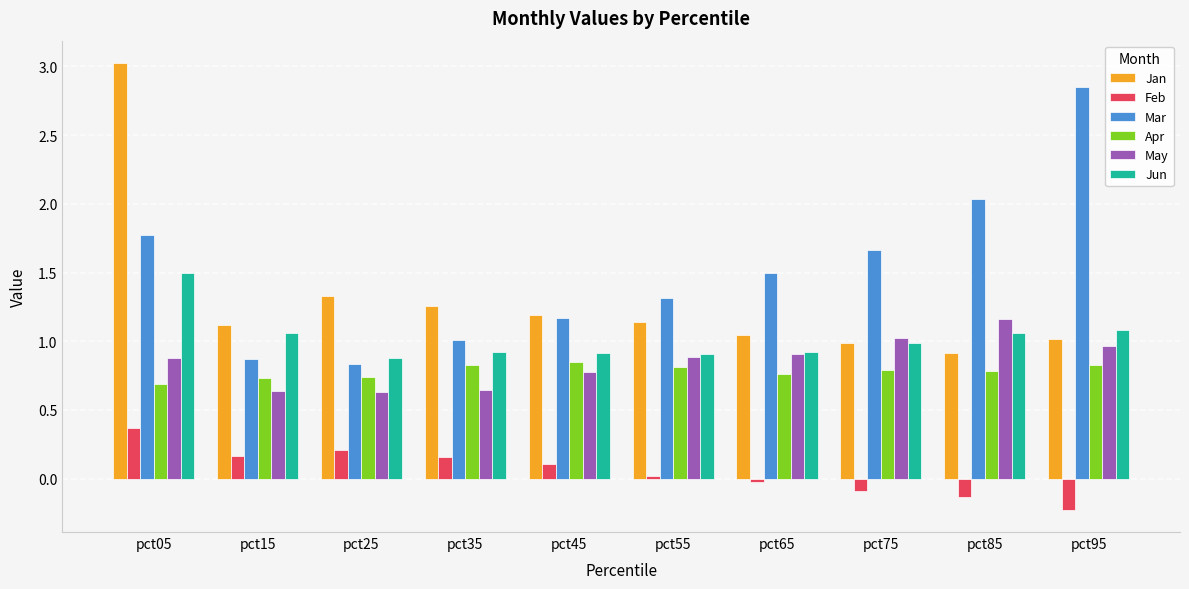

Which series changed the most between pct75 and pct85?

Mar